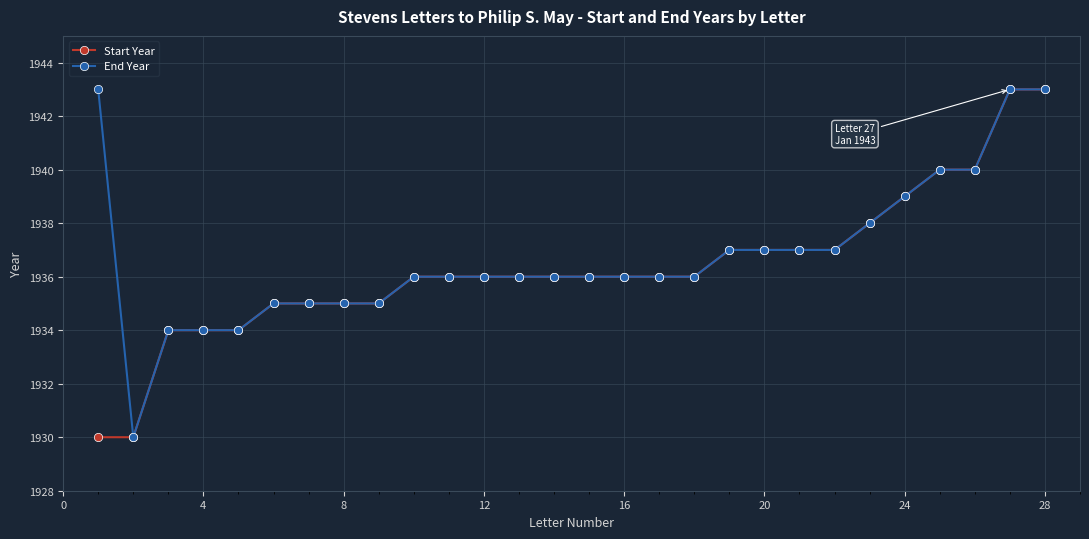

What is the greatest value displayed?

1943